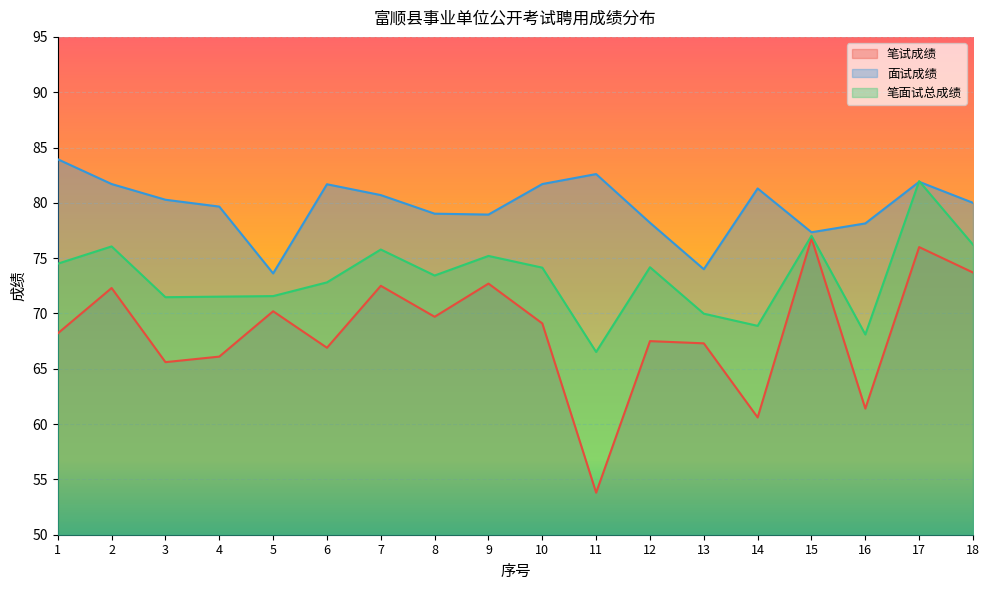

Rank the series by their average value, from highest to lowest.

面试成绩, 笔面试总成绩, 笔试成绩